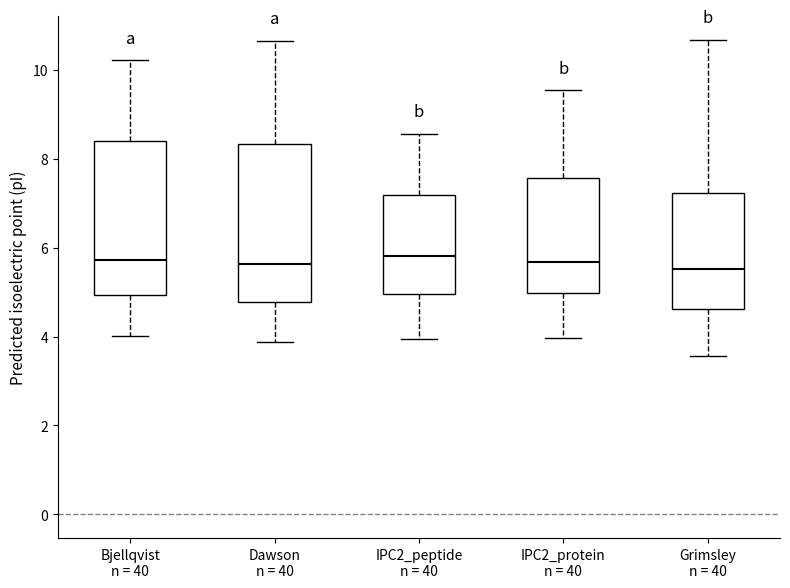

Where does the upper whisker of the box for Bjellqvist n = 40 end on the y-axis? The values are not printed on the chart, so give them approximately, as read against the axis.

10.2